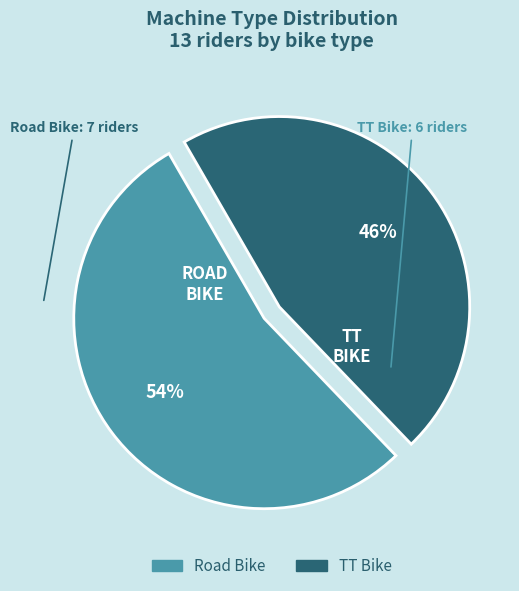

Do TT Bike and Road Bike together represent more than half of the pie?

Yes